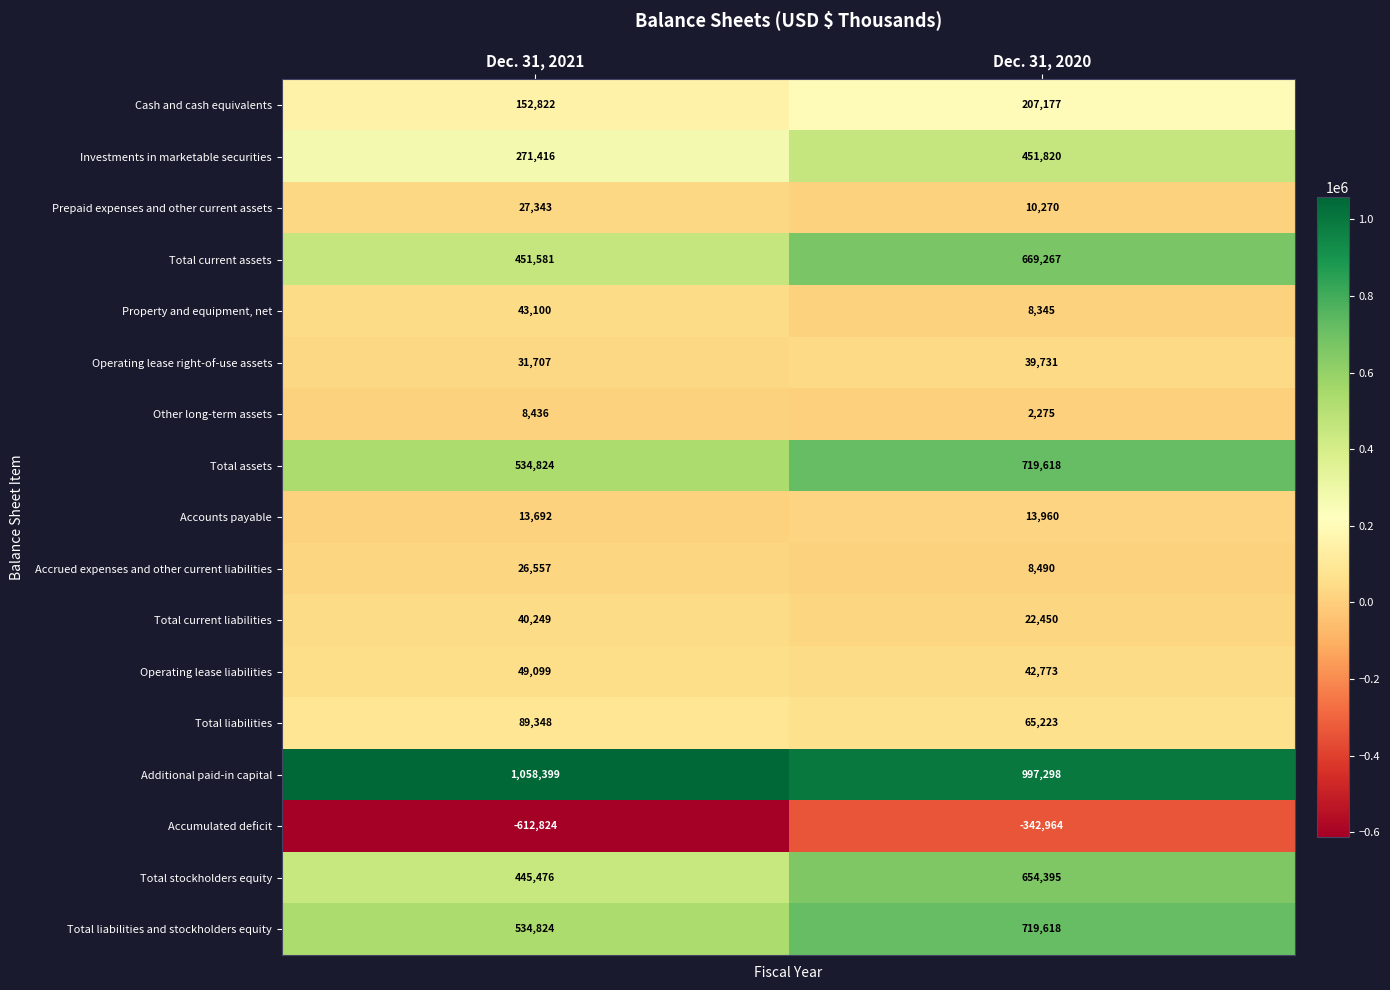

Rank the categories by Operating lease right-of-use assets value from highest to lowest.

Dec. 31, 2020, Dec. 31, 2021